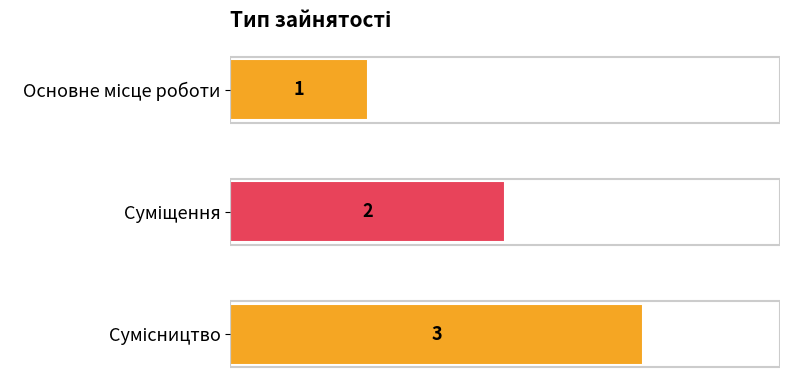

Count the values in the range 1 to 3.

3